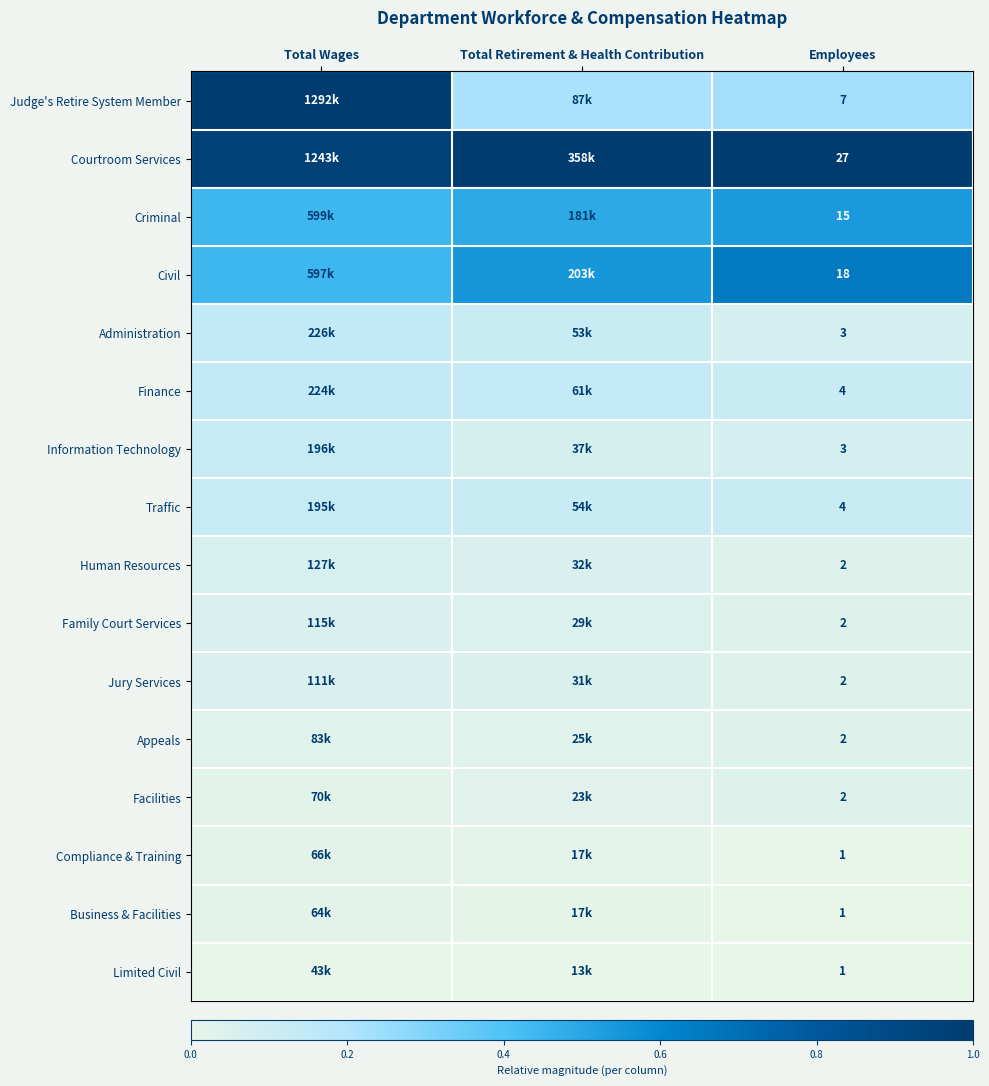

True or false: Information Technology has a value of 0.1 at Total Retirement & Health Contribution.

False